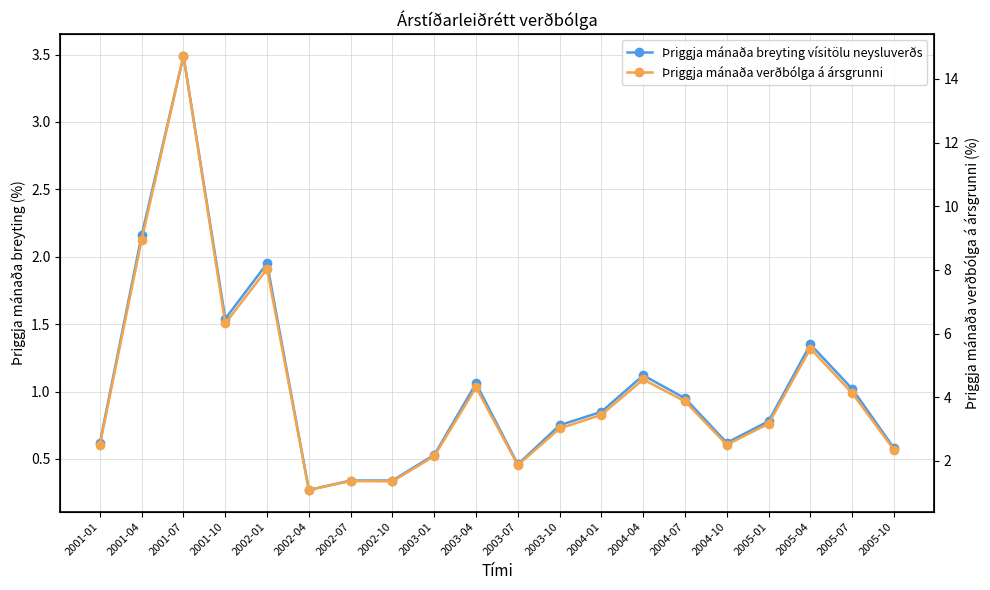

At which category does Þriggja mánaða breyting vísitölu neysluverðs reach its first local valley?

2001-10